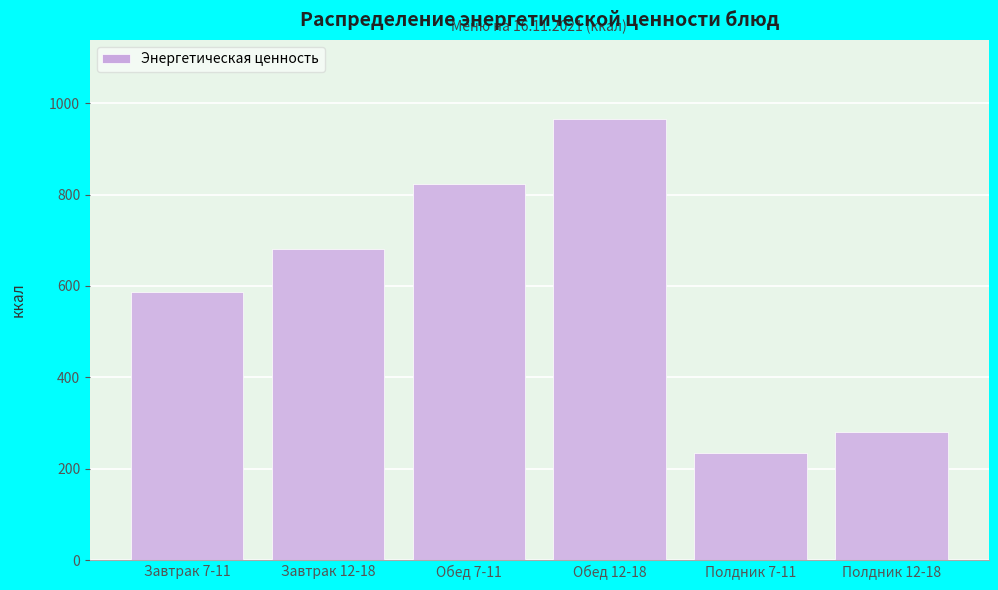

Reading right to left, transcribe all the data shown in this chart.

Полдник 12-18=280.0	Полдник 7-11=235.0	Обед 12-18=965.0	Обед 7-11=822.5	Завтрак 12-18=680.0	Завтрак 7-11=587.5